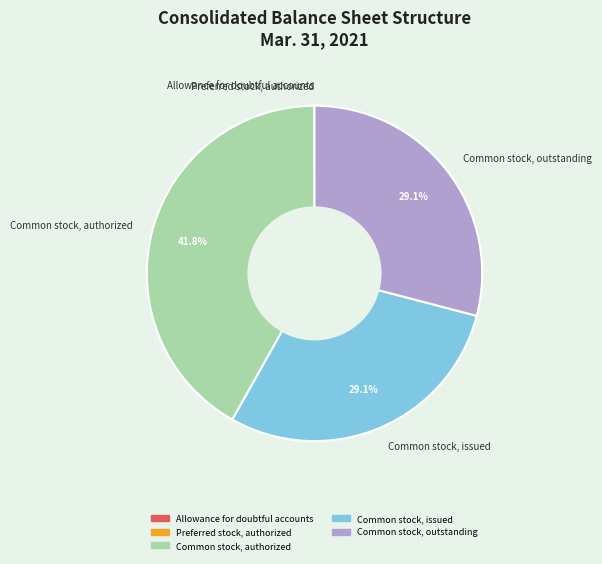

Is there a majority slice in this chart?

No